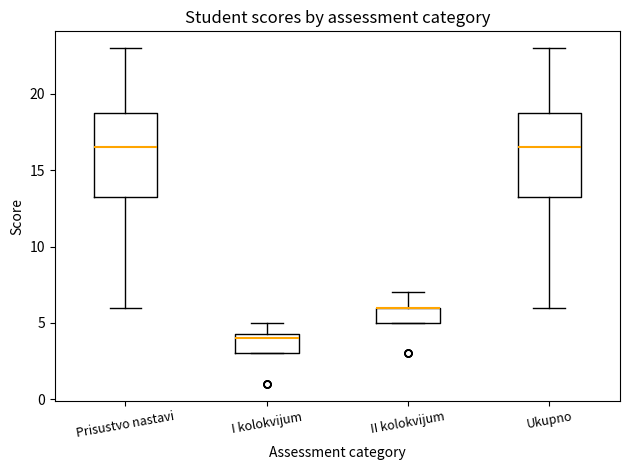

Reading left to right, read every box against the y-axis: the position of its median line, the range the box covers, and the ends of its whiskers. The values are not printed on the chart, so give them approximately, as read against the axis.

Prisustvo nastavi: median 16.5, box 13.5 to 19.0, whiskers 6.0 to 23.0
I kolokvijum: median 4.0, box 3.0 to 4.5, whiskers 3.0 to 5.0
II kolokvijum: median 6.0 (drawn on the box's upper edge), box 5.0 to 6.0, whiskers 5.0 to 7.0
Ukupno: median 16.5, box 13.5 to 19.0, whiskers 6.0 to 23.0